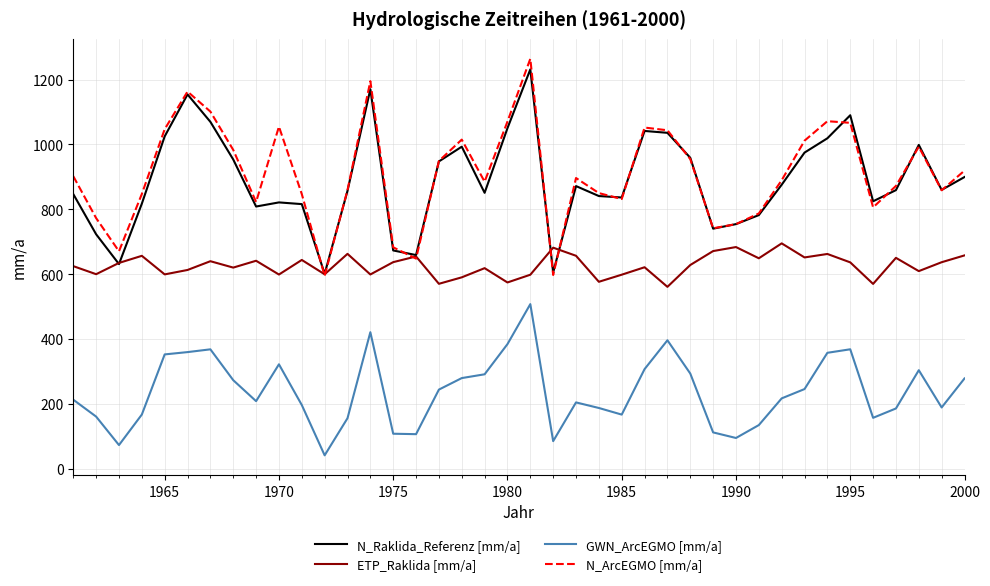

What is the minimum value for N_Raklida_Referenz [mm/a]?

601.1